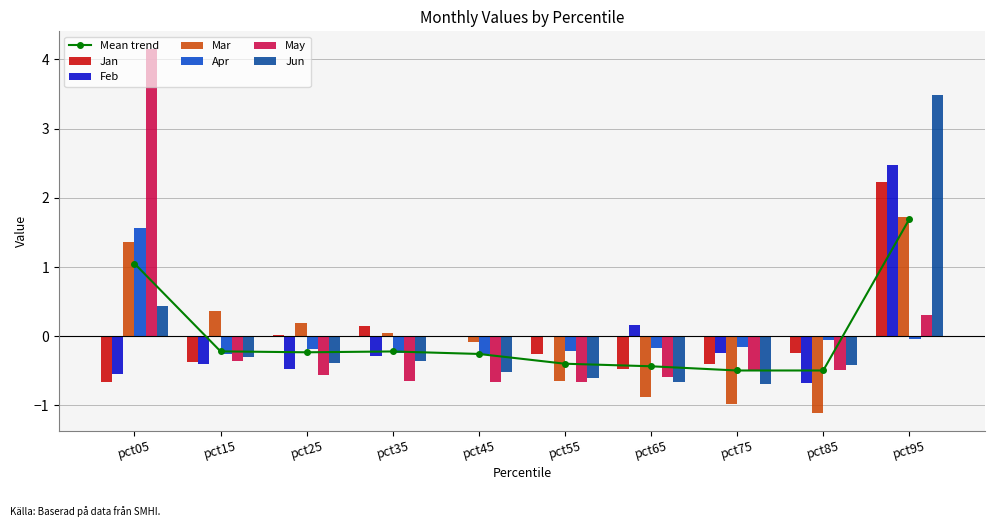

At how many categories does at least one series exceed 0?

7